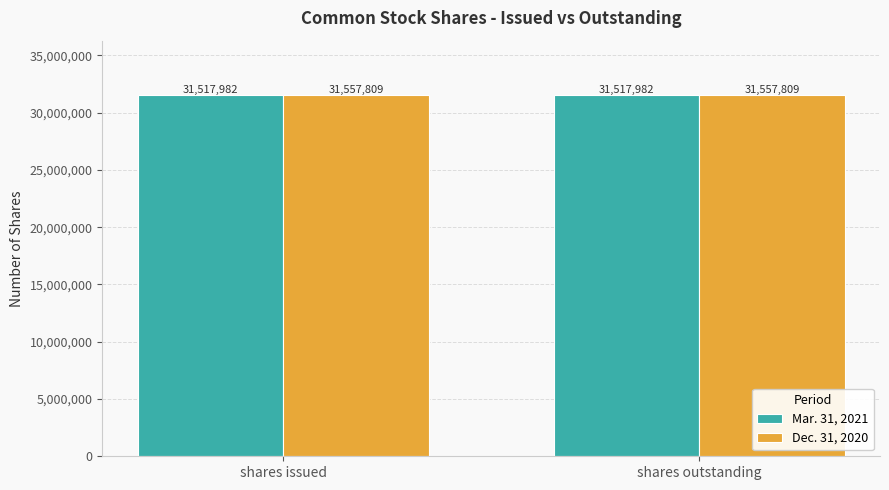

Reading right to left, what are all the values shown in this chart?

Mar. 31, 2021: 31517982	31517982
Dec. 31, 2020: 31557809	31557809